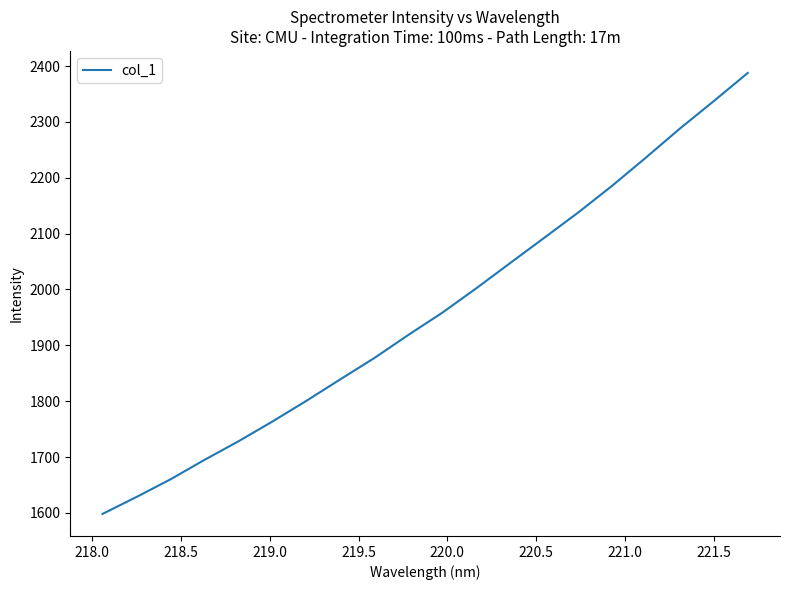

What is the smallest value displayed?

1598.1